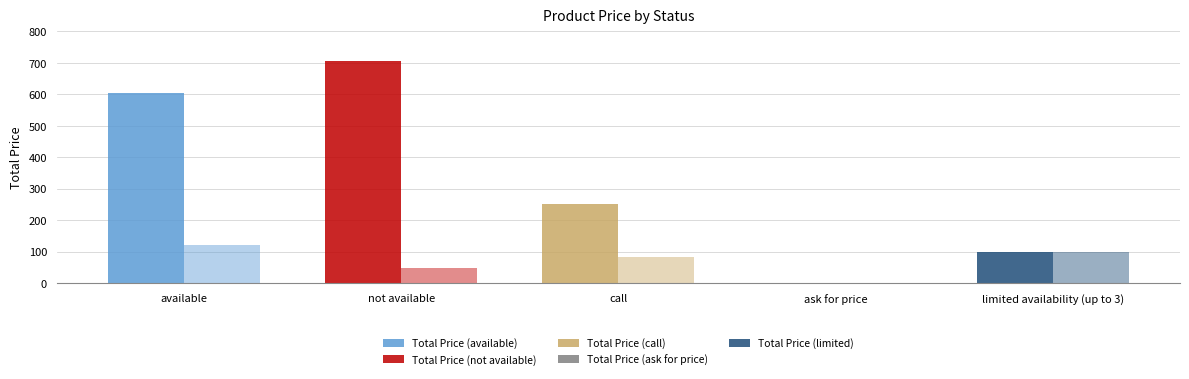

What is the label of the 5th bar from the left?

limited availability (up to 3)